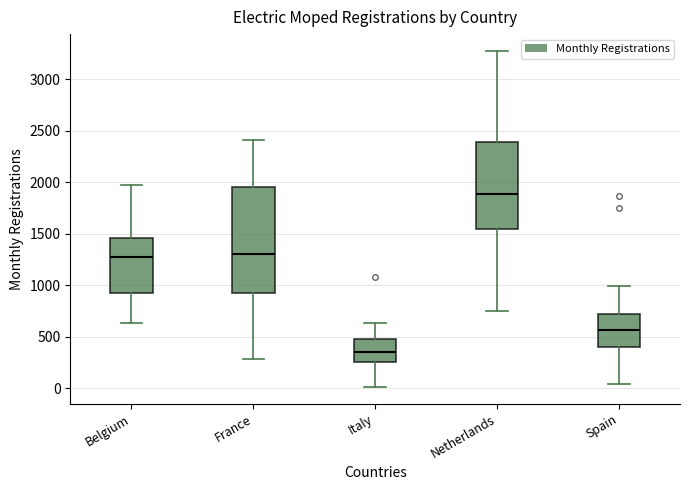

Where is the lower edge of the box for Spain on the y-axis? The values are not printed on the chart, so give them approximately, as read against the axis.

400